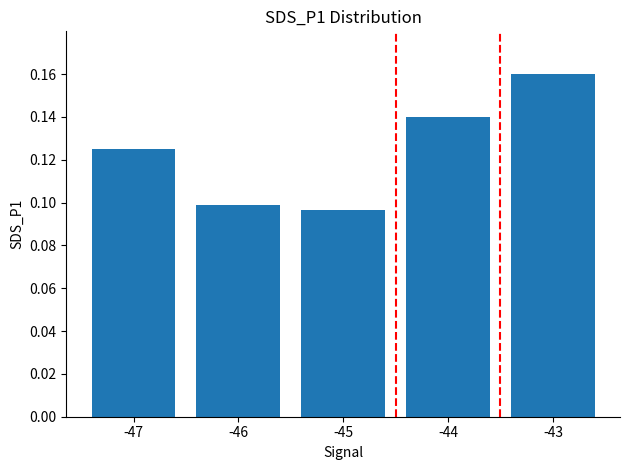

List the labels in order of value, largest first.

-43, -44, -47, -46, -45